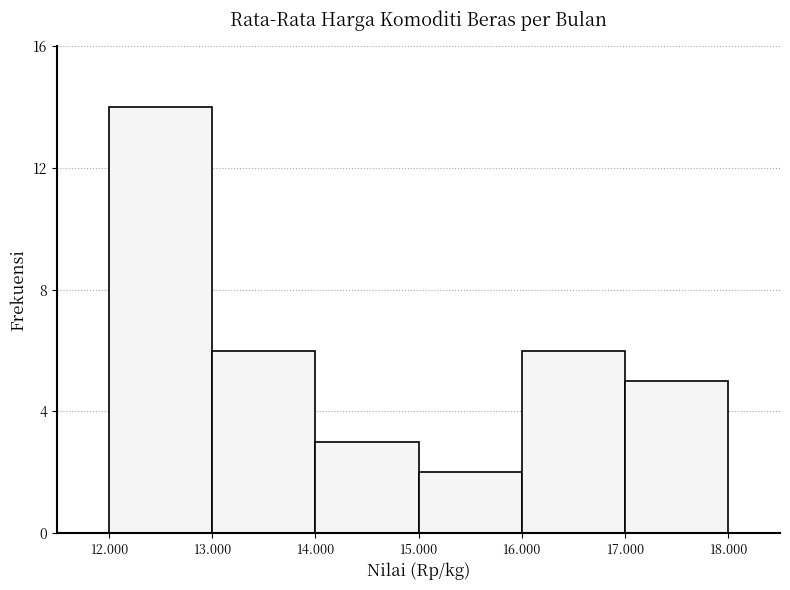

Reading right to left, what are all the values shown in this chart?

17.000=5	16.000=6	15.000=2	14.000=3	13.000=6	12.000=14